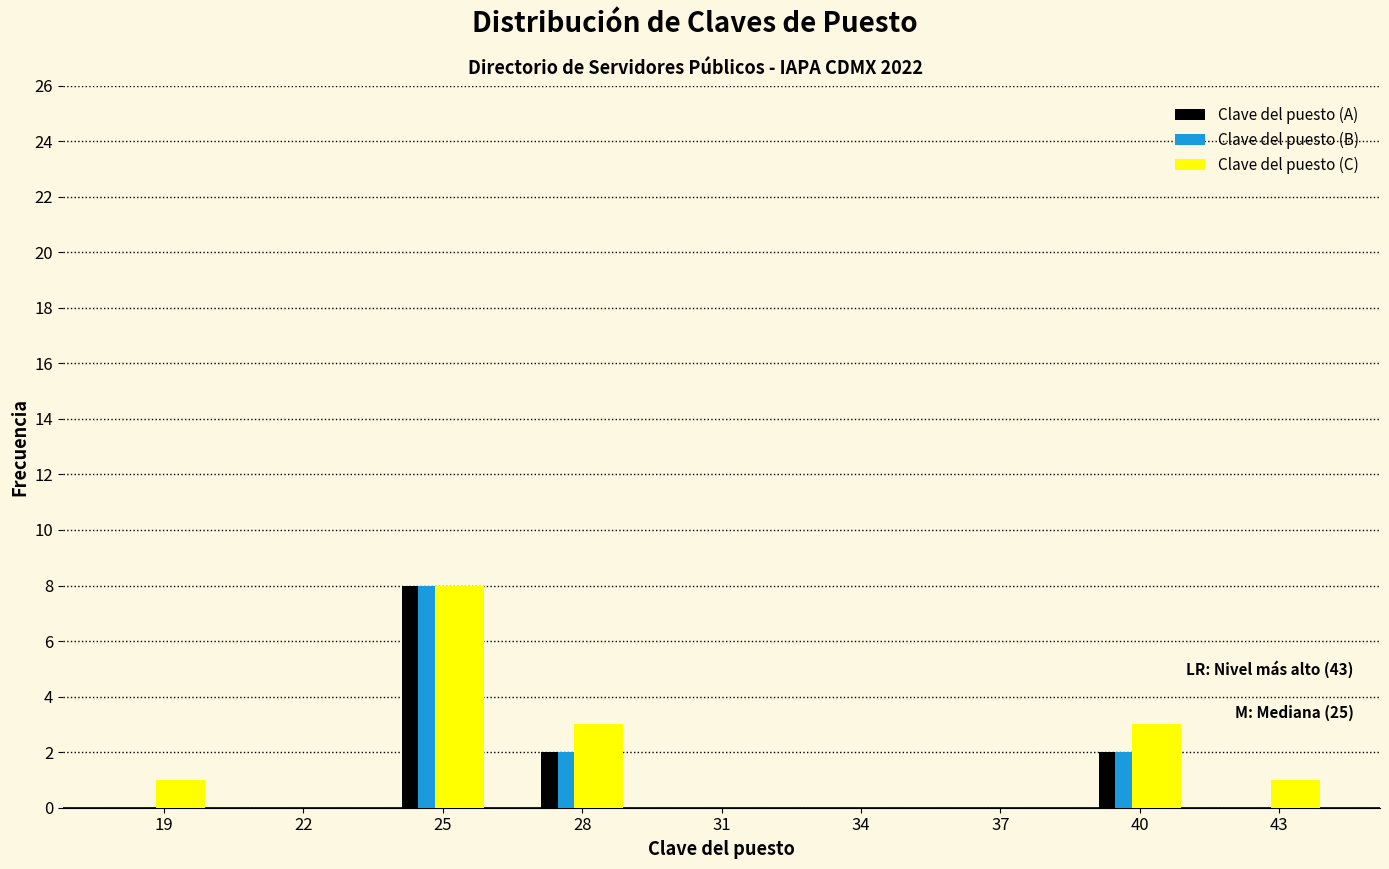

Reading left to right, what are all the values shown in this chart?

Clave del puesto (A): 19=0	22=0	25=8	28=2	31=0	34=0	37=0	40=2	43=0
Clave del puesto (B): 19=0	22=0	25=8	28=2	31=0	34=0	37=0	40=2	43=0
Clave del puesto (C): 19=1	22=0	25=8	28=3	31=0	34=0	37=0	40=3	43=1